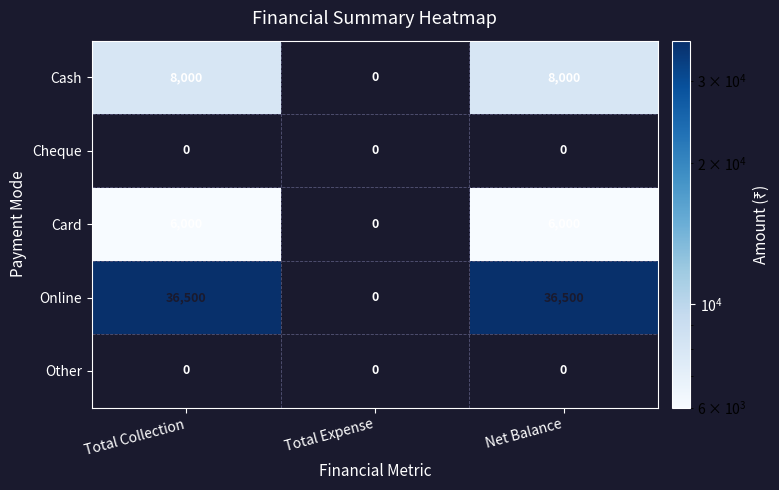

What is the approximate value of Cash at Net Balance?

8000